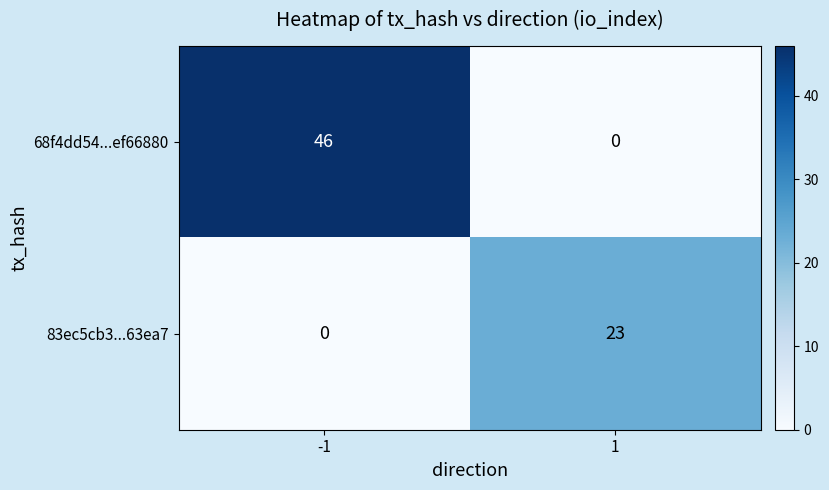

What is the sum of all 68f4dd54...ef66880 values?

46